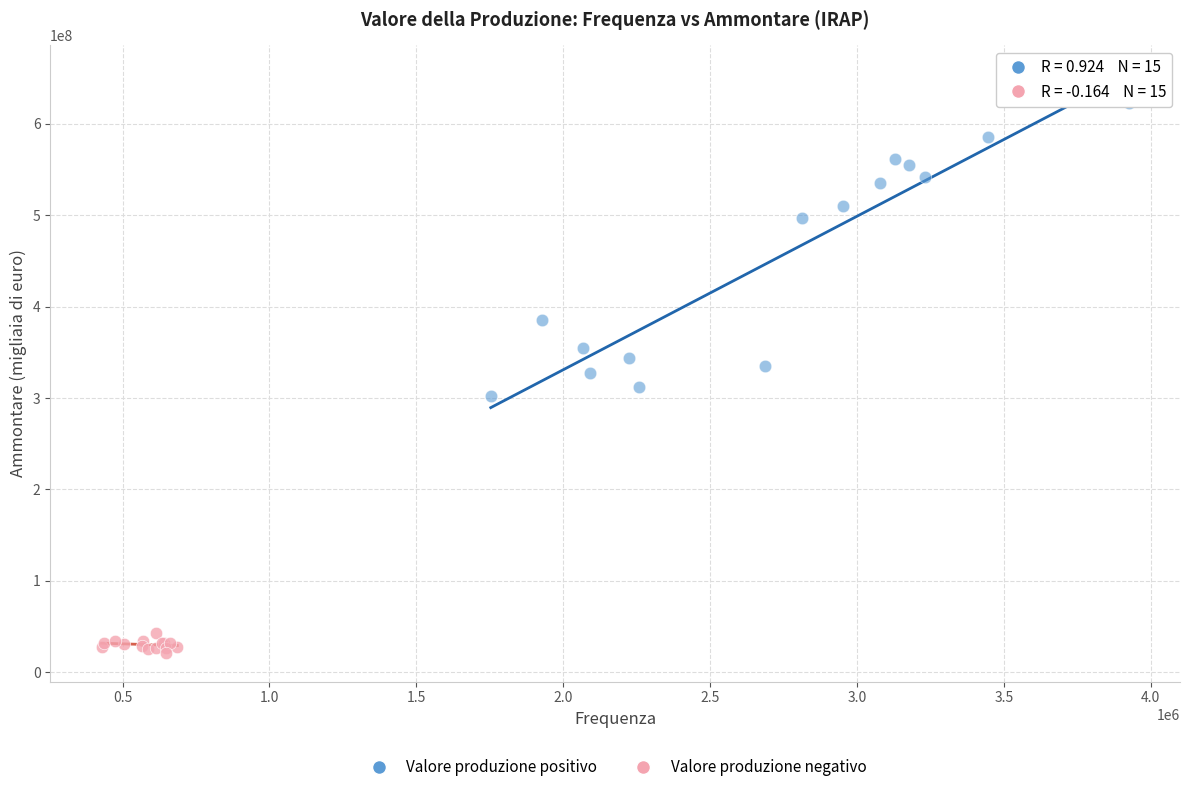

Which series has the largest Y range (max minus min)?

Valore produzione positivo